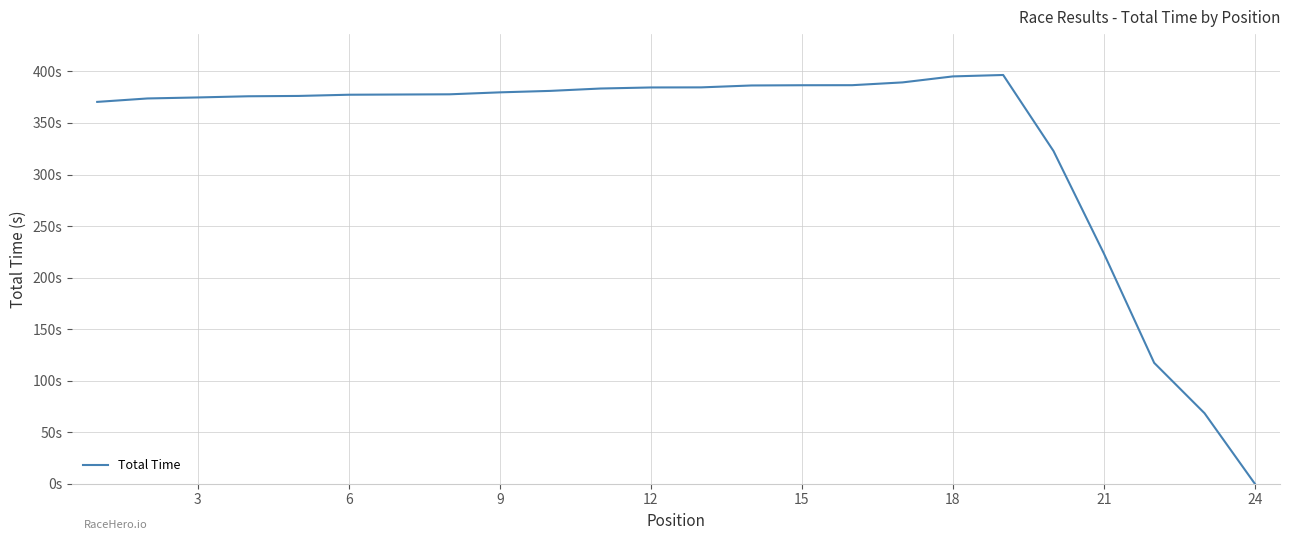

Does the chart have visible grid lines?

Yes